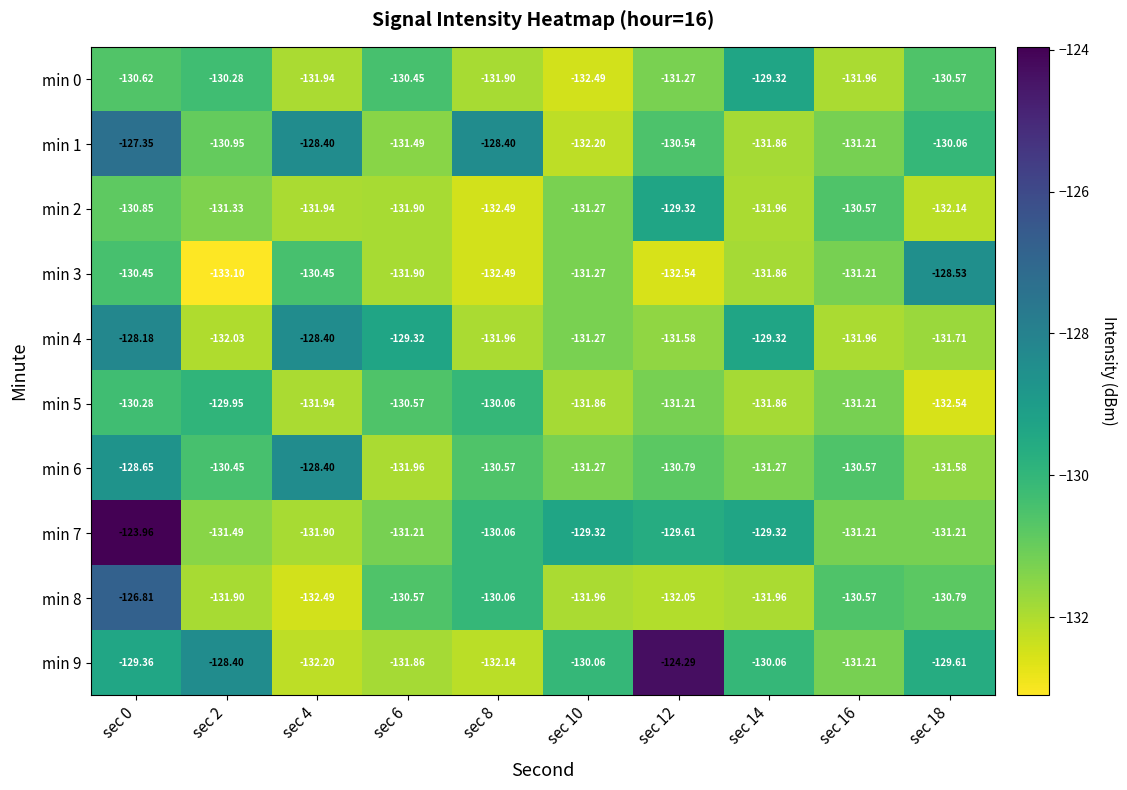

Is the value of min 9 at sec 2 greater than the value of min 2 at sec 10?

Yes